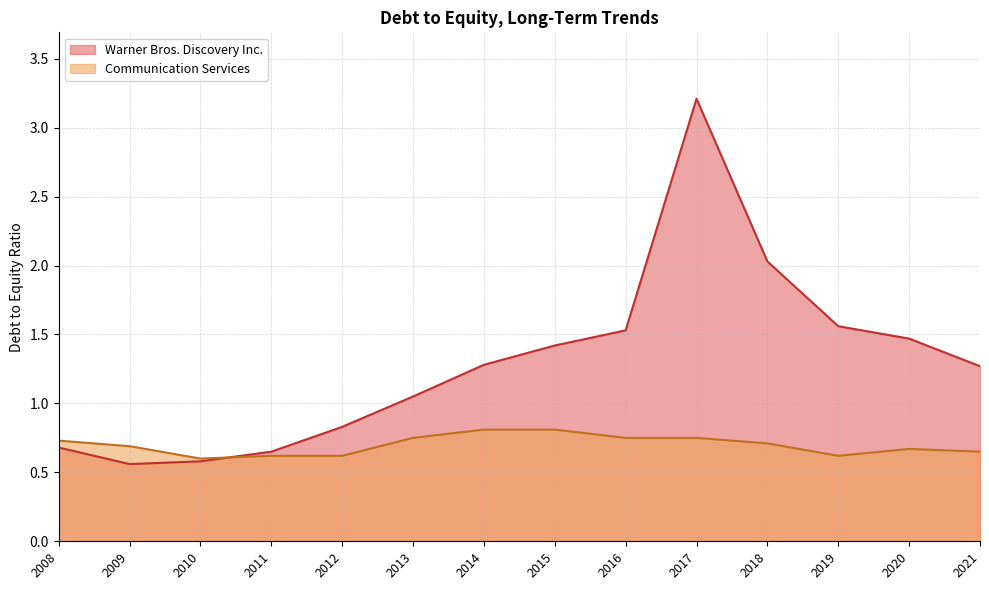

Is it true that Warner Bros. Discovery Inc. equals 0.6 at 2009?

True